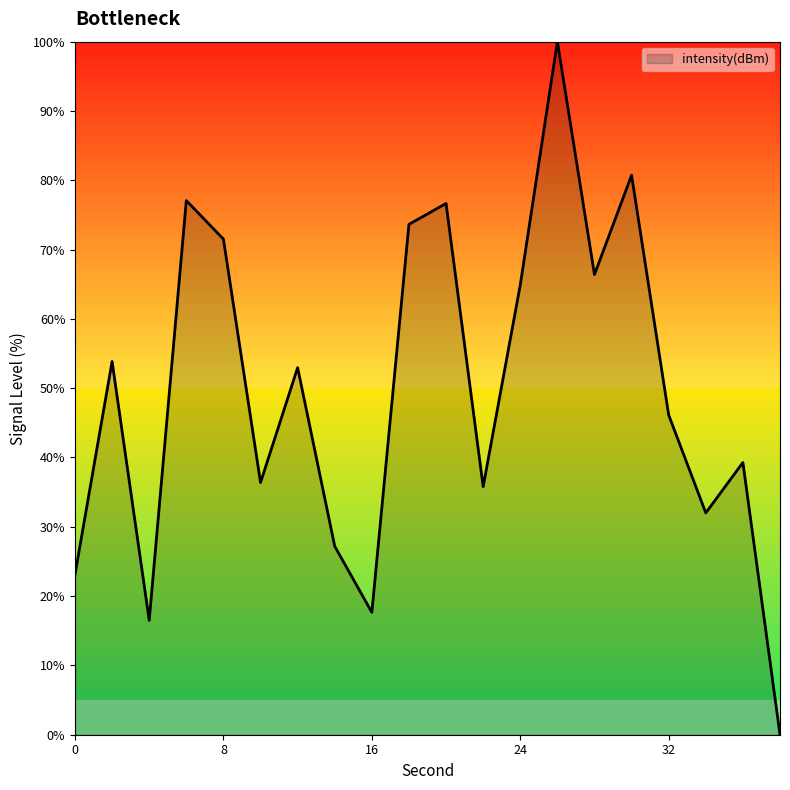

What is the maximum value shown in the chart?

100.0